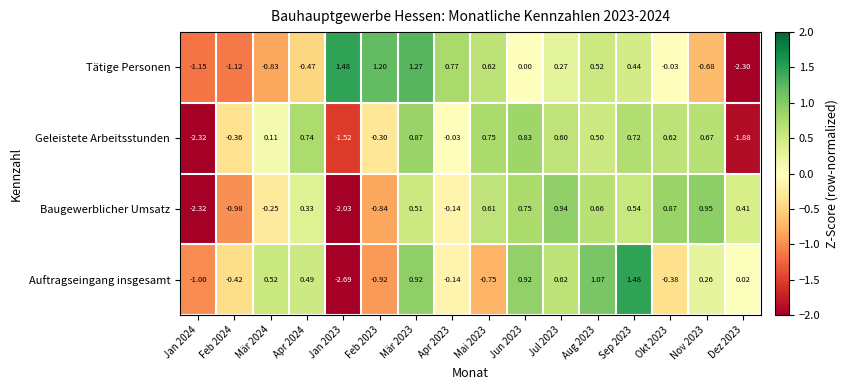

Which series has the largest total across all categories?

Baugewerblicher Umsatz